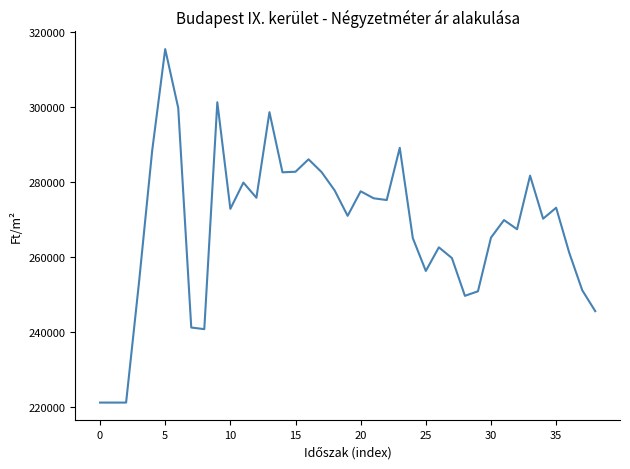

What is the greatest value displayed?

315527